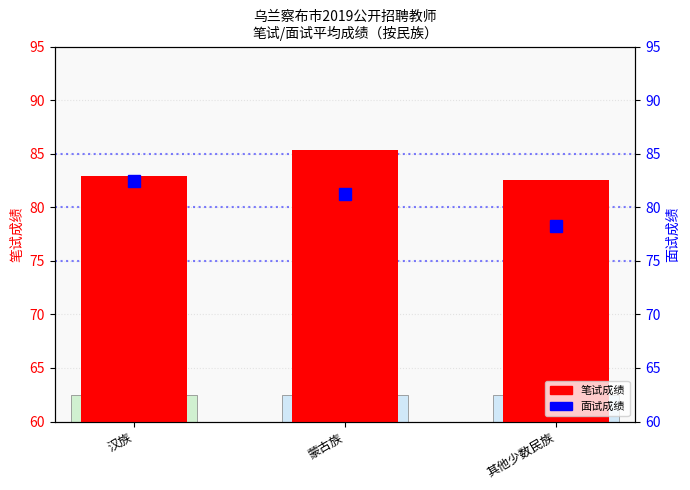

Which has a higher value, 蒙古族 or 其他少数民族?

蒙古族